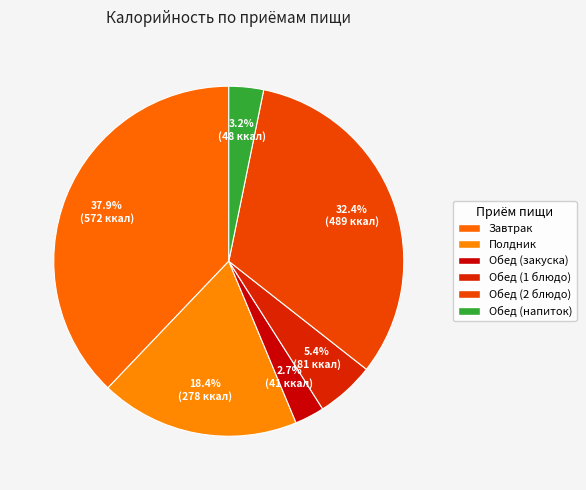

Is there any slice that represents more than half of the pie?

No